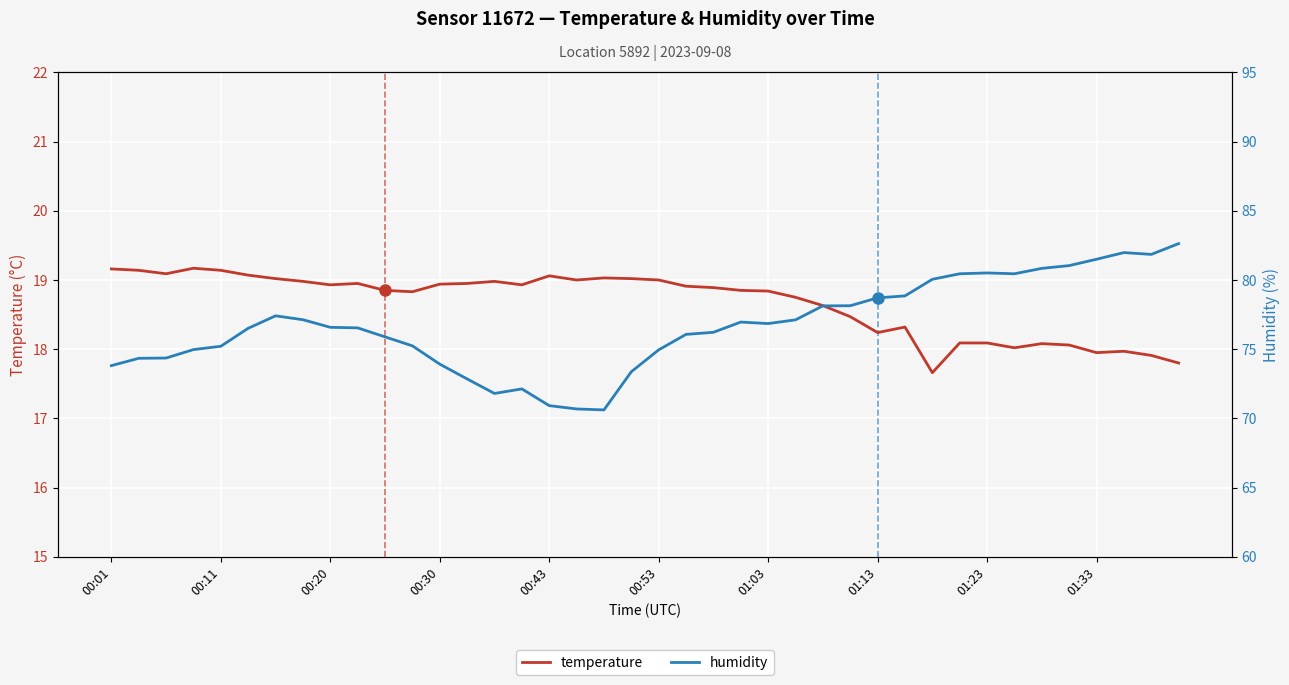

Rank the series by their average value, from highest to lowest.

humidity, temperature